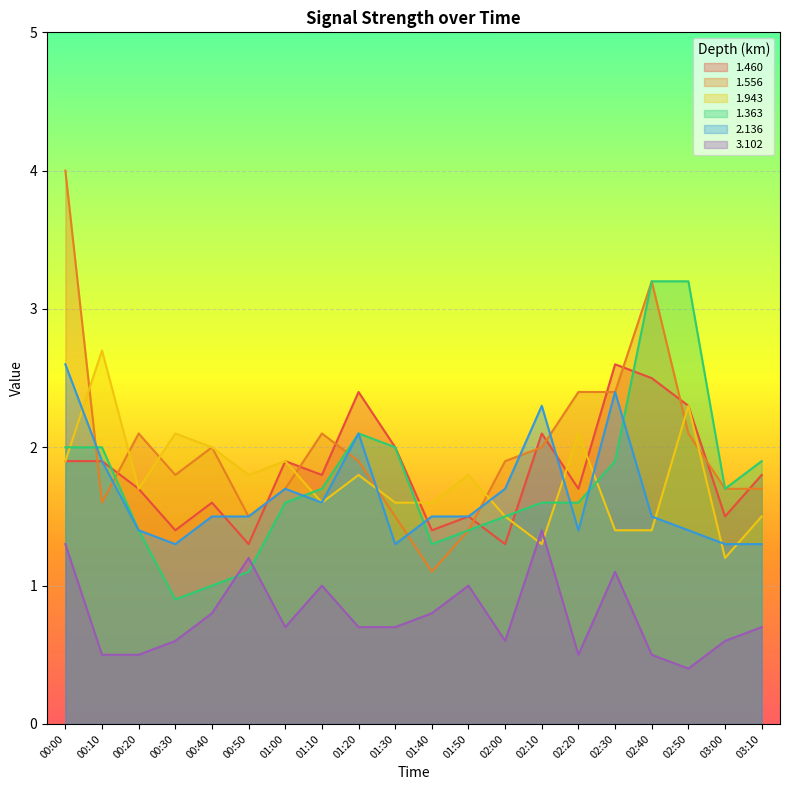

How many interior local valleys does the 3.102 series have?

4